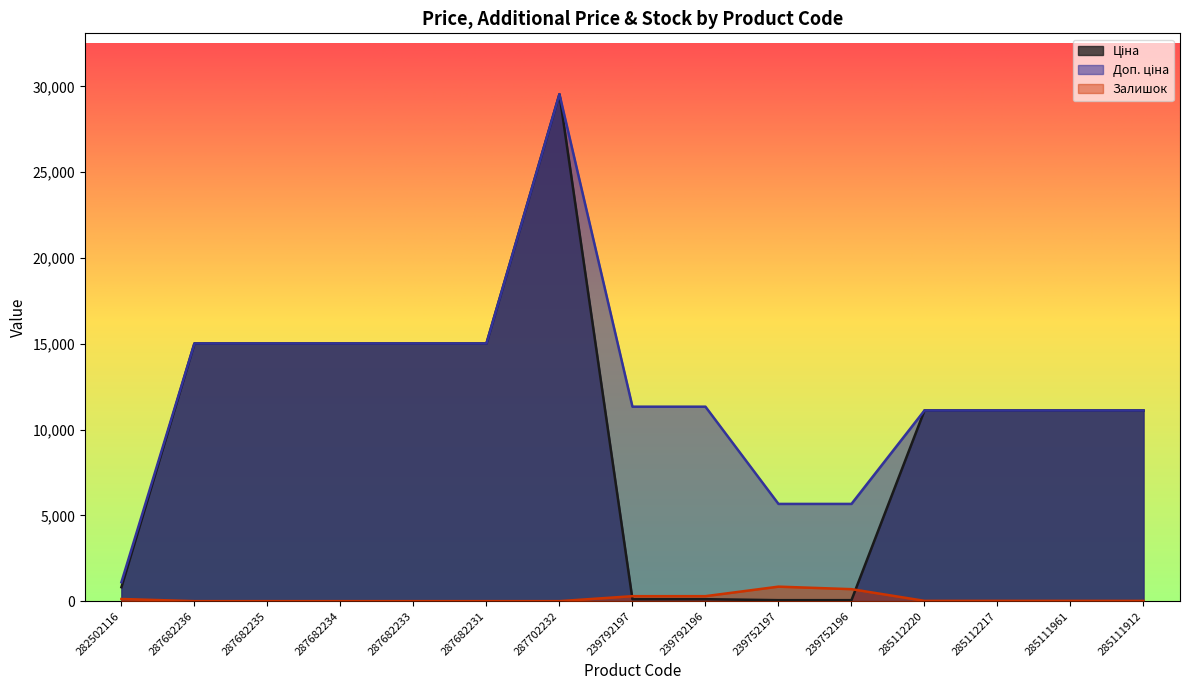

Where do Ціна and Залишок first cross each other?

287702232 and 239792197